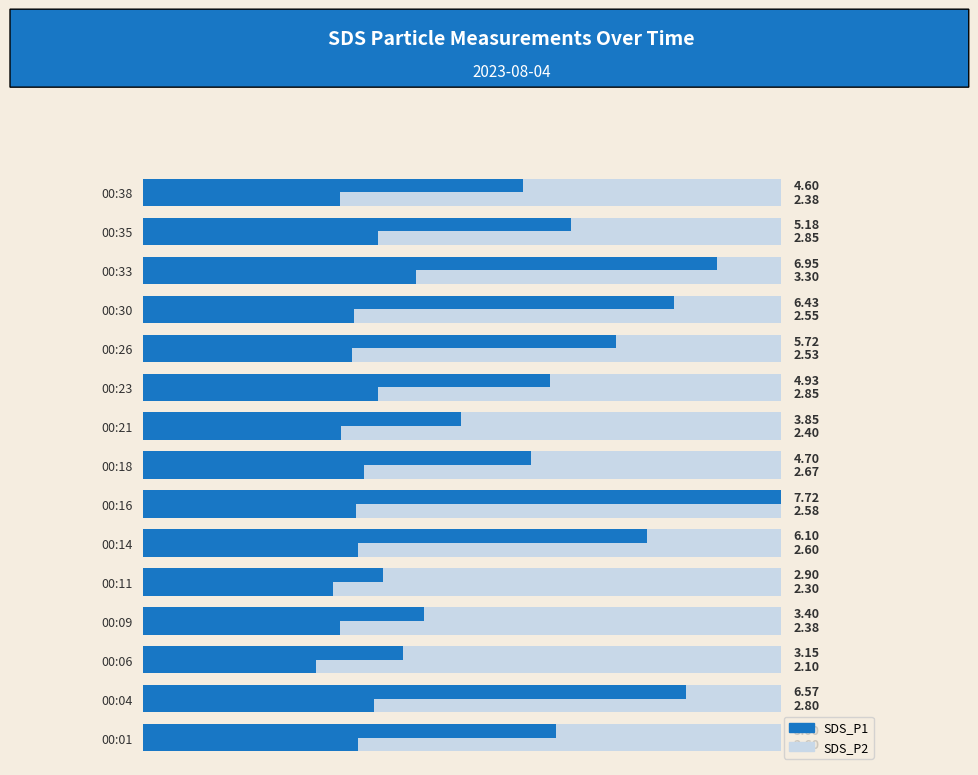

Which series has the largest total across all categories?

SDS_P1